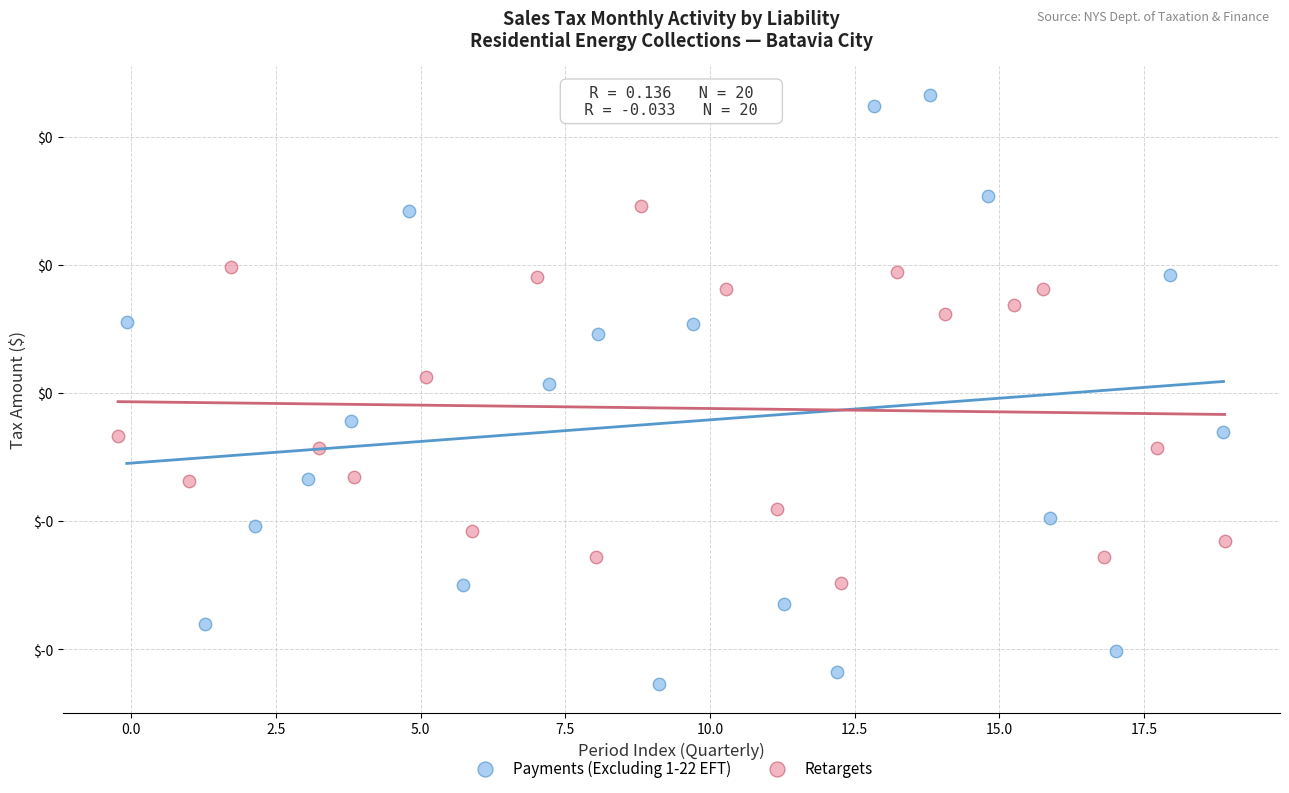

Which series contains the lowest Y value?

Payments (Excluding 1-22 EFT)